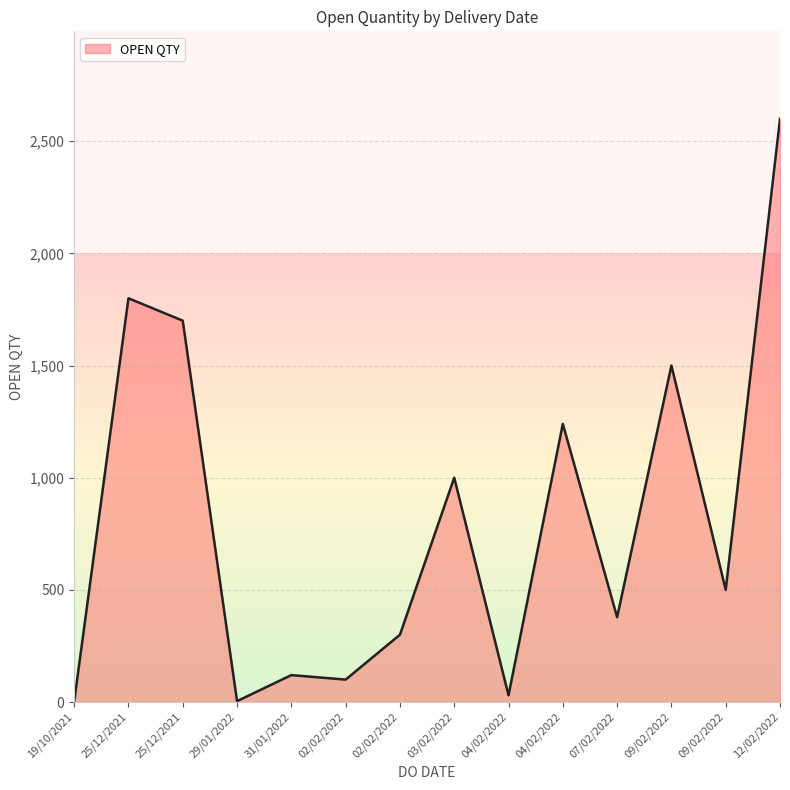

Is this an area chart (filled region under the line)?

Yes